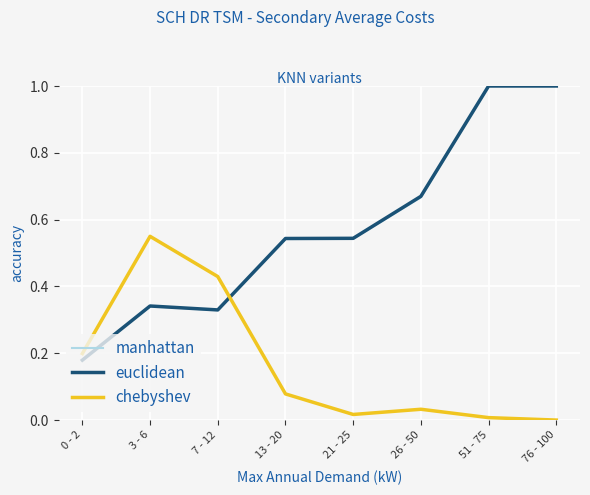

Is the value of chebyshev at 13 - 20 greater than the value of euclidean at 21 - 25?

No